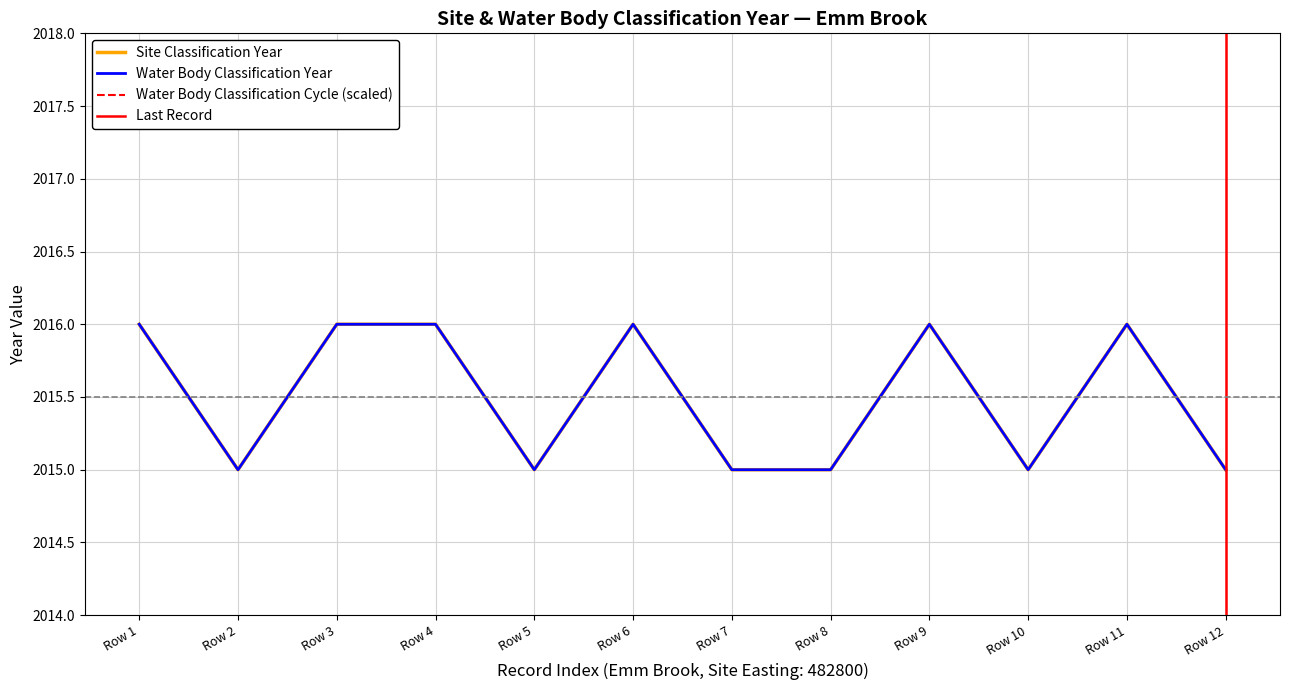

The Water Body Classification Year series shows 2015 at Row 8. True or false?

True